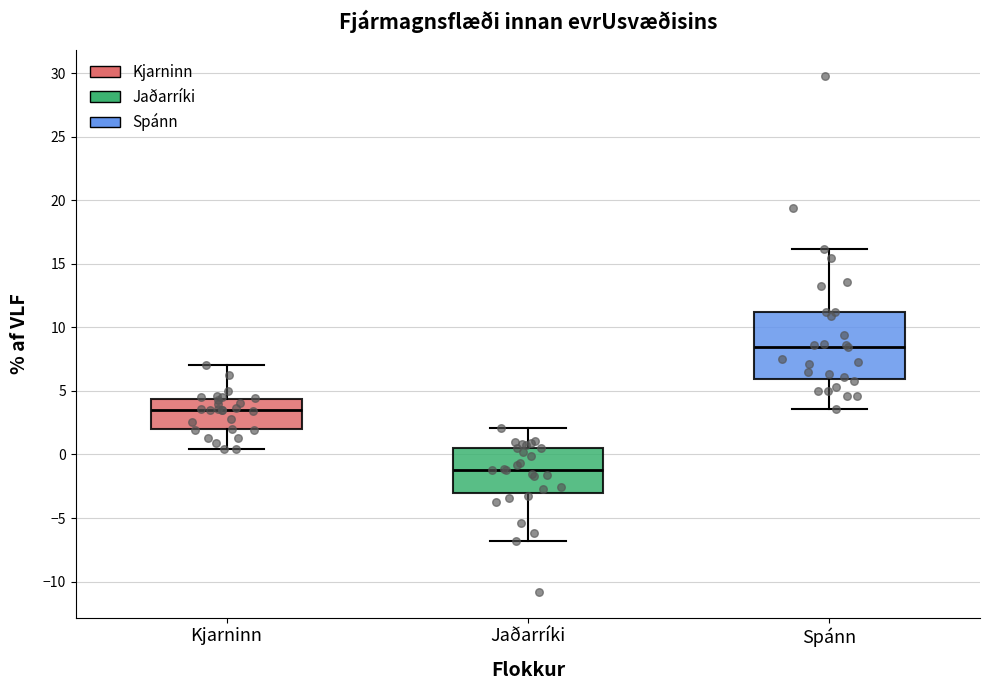

Which box is the tallest, from its lower edge to its upper edge?

Spánn